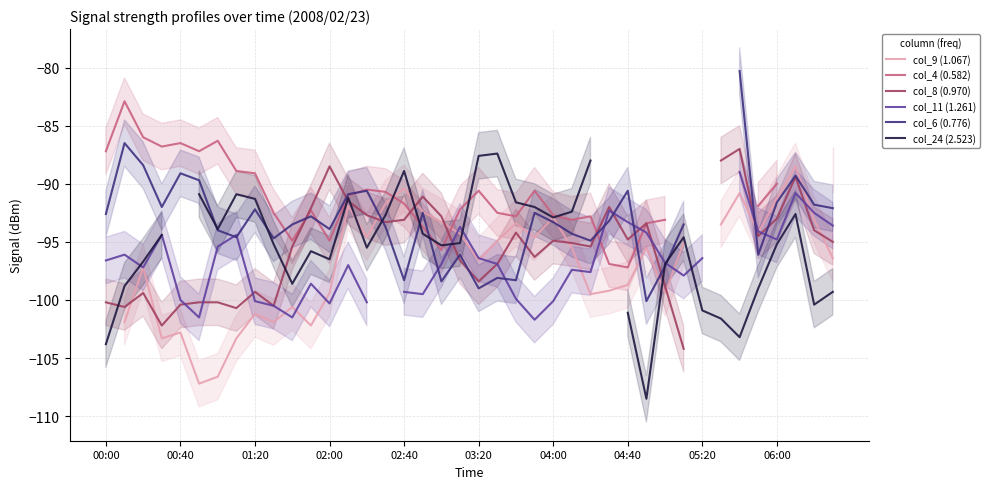

Where does the col_9 (1.067) series first go above -95?

13